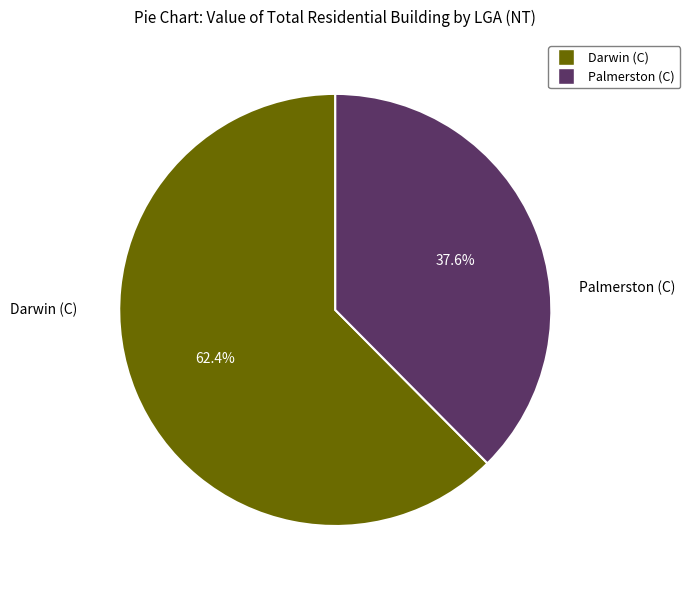

What is the ratio of the value at Palmerston (C) to the value at Darwin (C)?

0.6